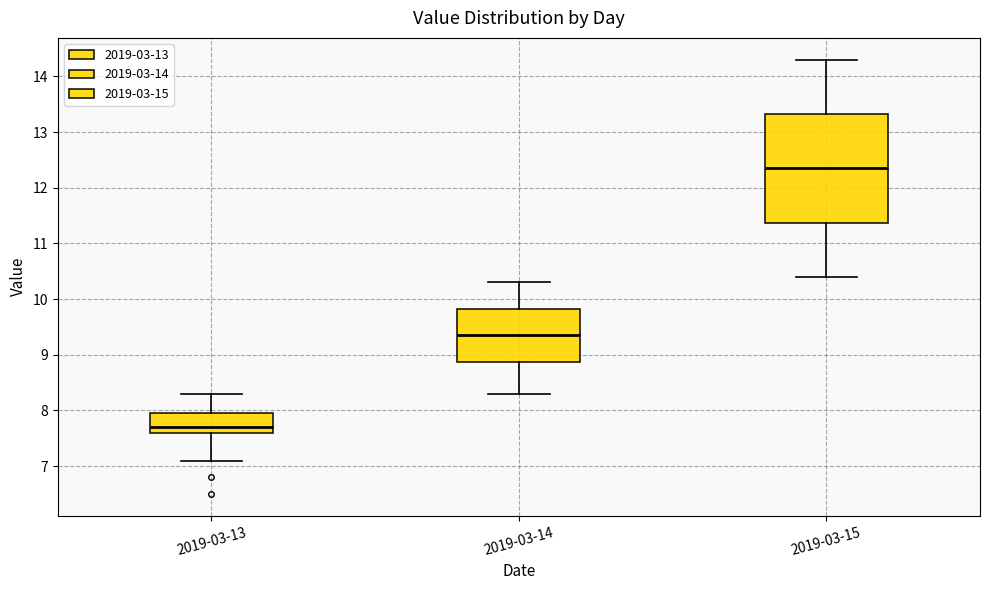

Reading left to right, read every box against the y-axis: the position of its median line, the range the box covers, and the ends of its whiskers. The values are not printed on the chart, so give them approximately, as read against the axis.

2019-03-13: median 7.7, box 7.6 to 8.0, whiskers 7.1 to 8.3
2019-03-14: median 9.4, box 8.9 to 9.8, whiskers 8.3 to 10.3
2019-03-15: median 12.4, box 11.4 to 13.3, whiskers 10.4 to 14.3